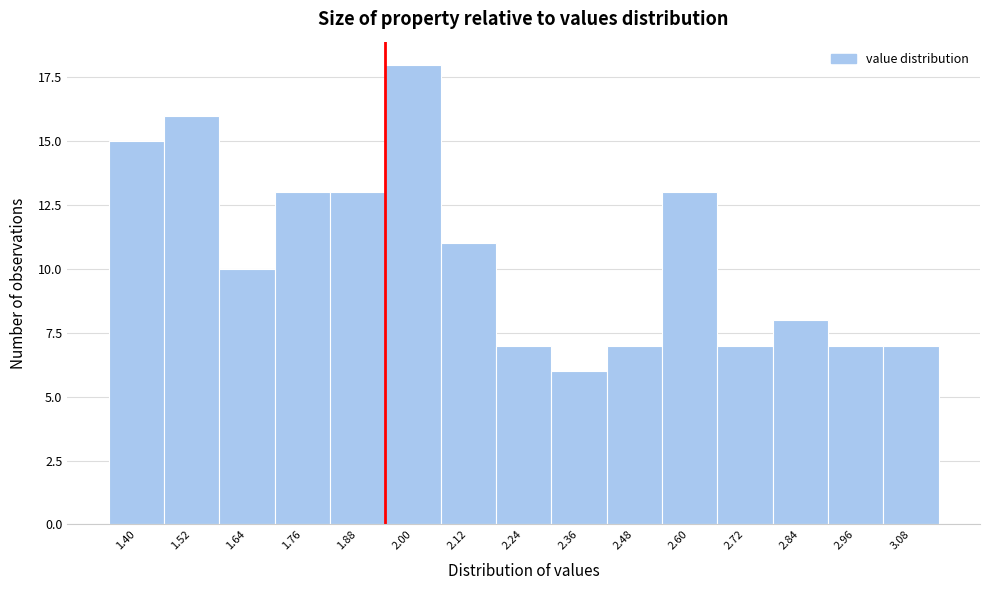

Reading left to right, extract all data points from this chart.

1.40=15	1.52=16	1.64=10	1.76=13	1.88=13	2.00=18	2.12=11	2.24=7	2.36=6	2.48=7	2.60=13	2.72=7	2.84=8	2.96=7	3.08=7